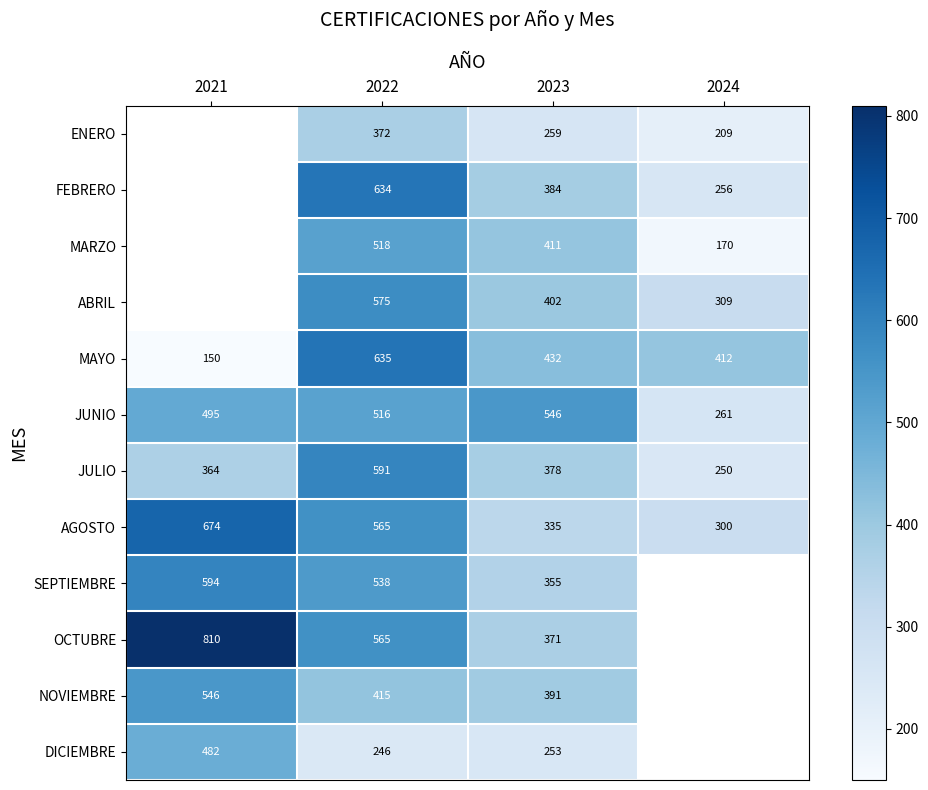

Which category has the highest value in the JULIO series?

2022